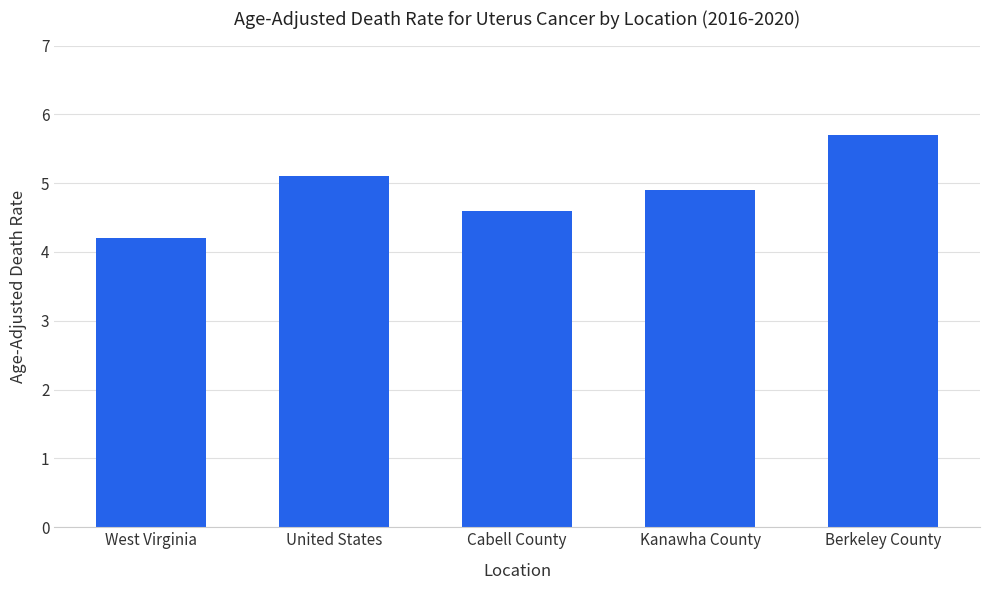

Reading left to right, what are all the values shown in this chart?

West Virginia=4.2	United States=5.1	Cabell County=4.6	Kanawha County=4.9	Berkeley County=5.7